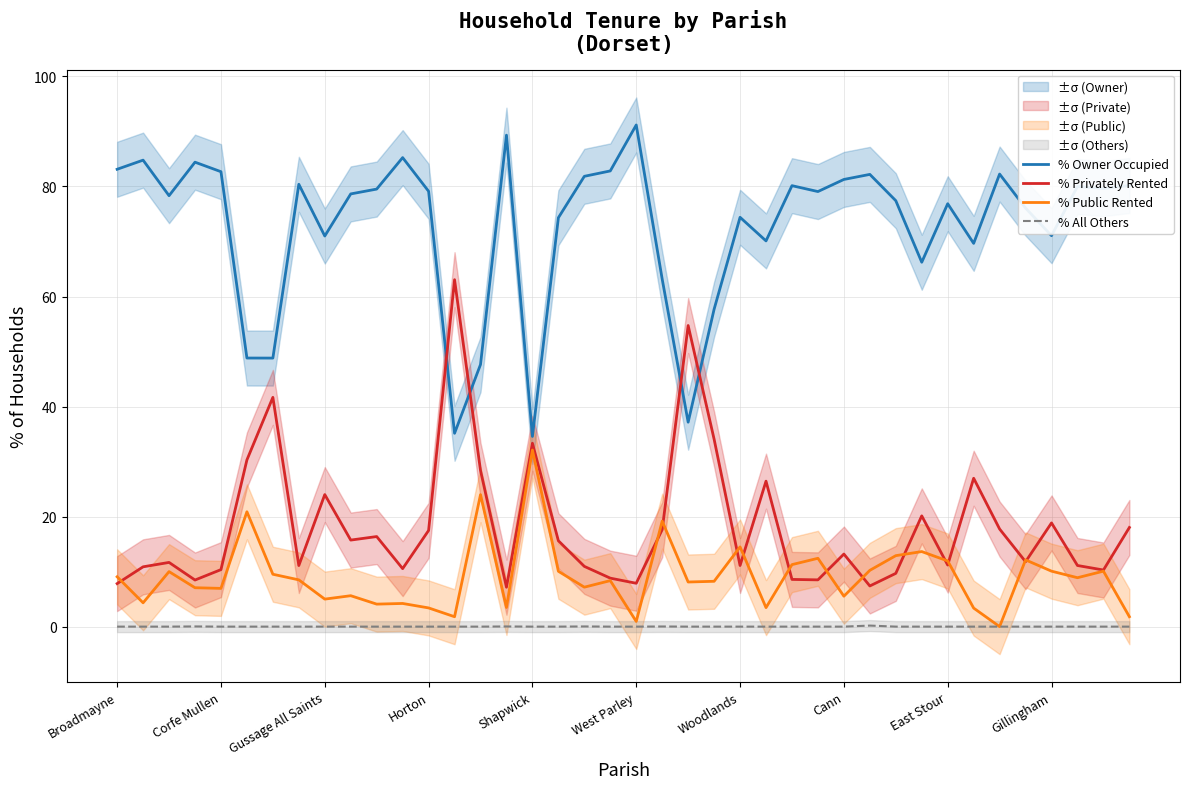

What is the approximate value of % Privately Rented at Gussage All Saints?

24.0